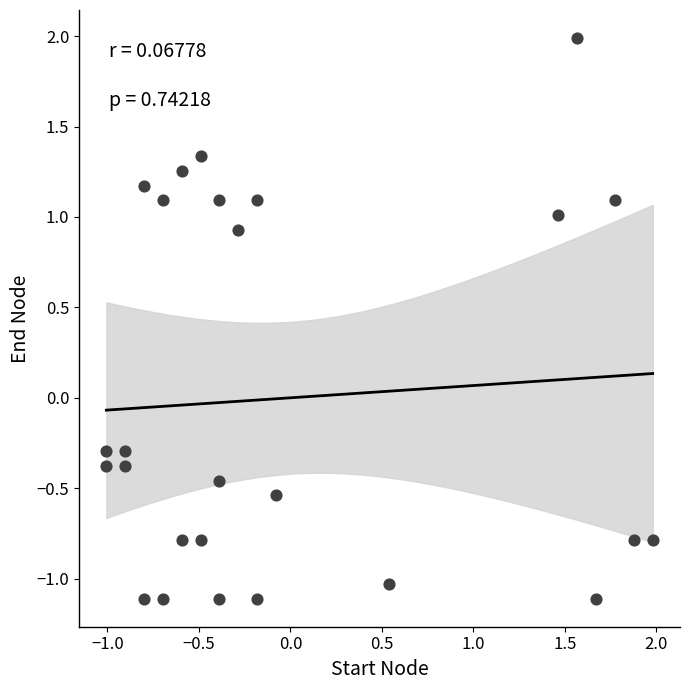

What is the range of Y values (max minus min)?

3.1